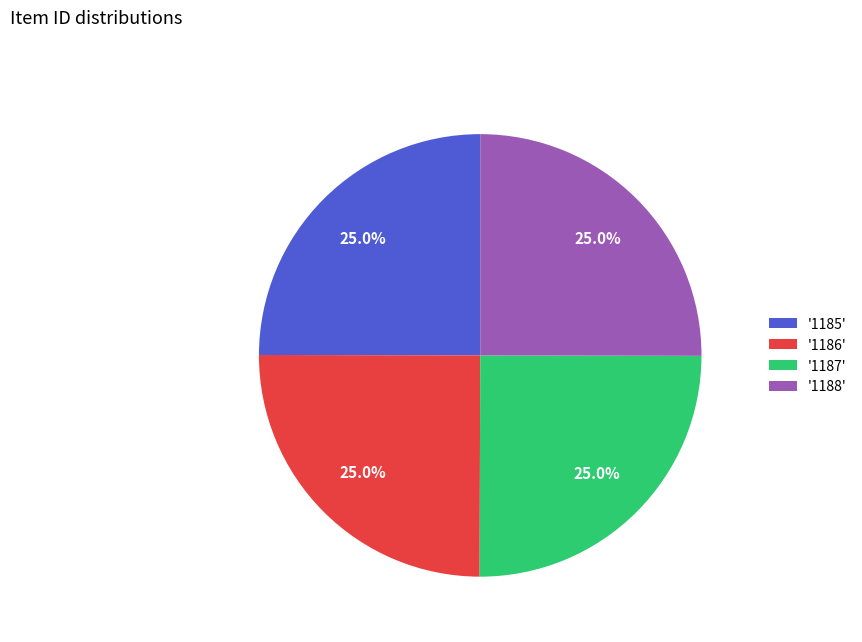

What portion of the pie excludes '1187'?

75.0%